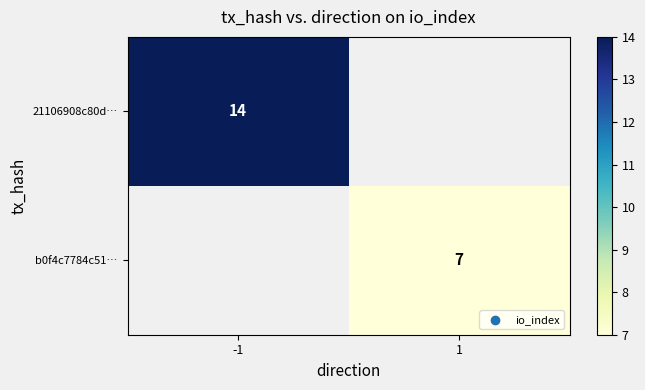

What is the smallest value displayed?

7.0